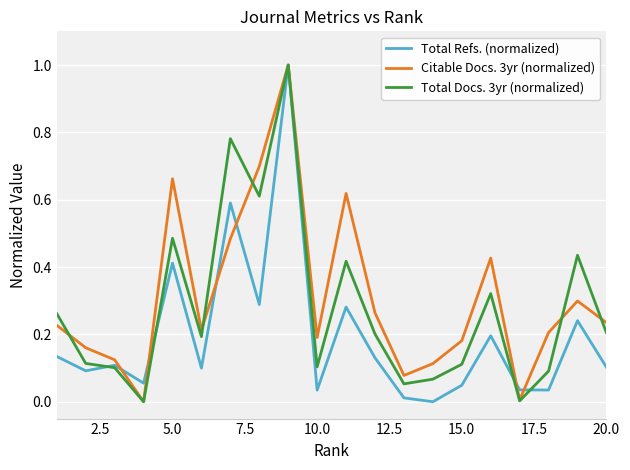

What is the maximum value for Total Docs. 3yr (normalized)?

1.0